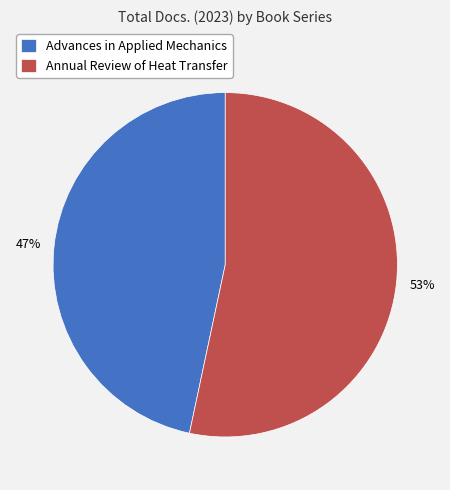

To the nearest percent, what is the combined percentage of Advances in Applied Mechanics and Annual Review of Heat Transfer?

100%